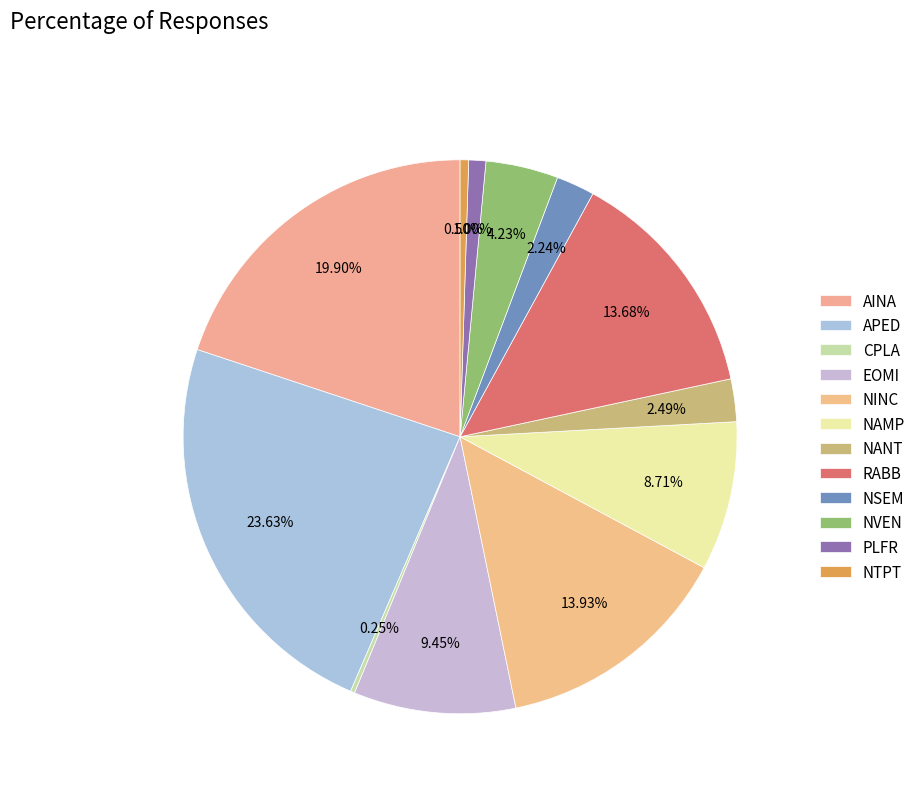

How many slices are in this pie chart?

12